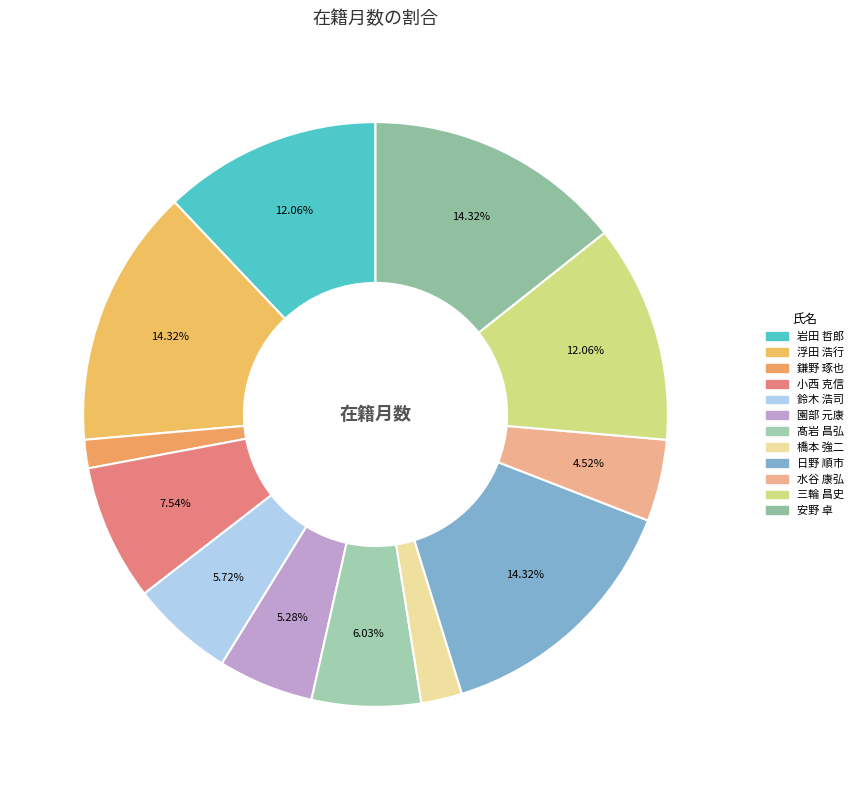

To the nearest percent, what is the difference between the 安野 卓 and 橋本 強二 slice percentages?

12%